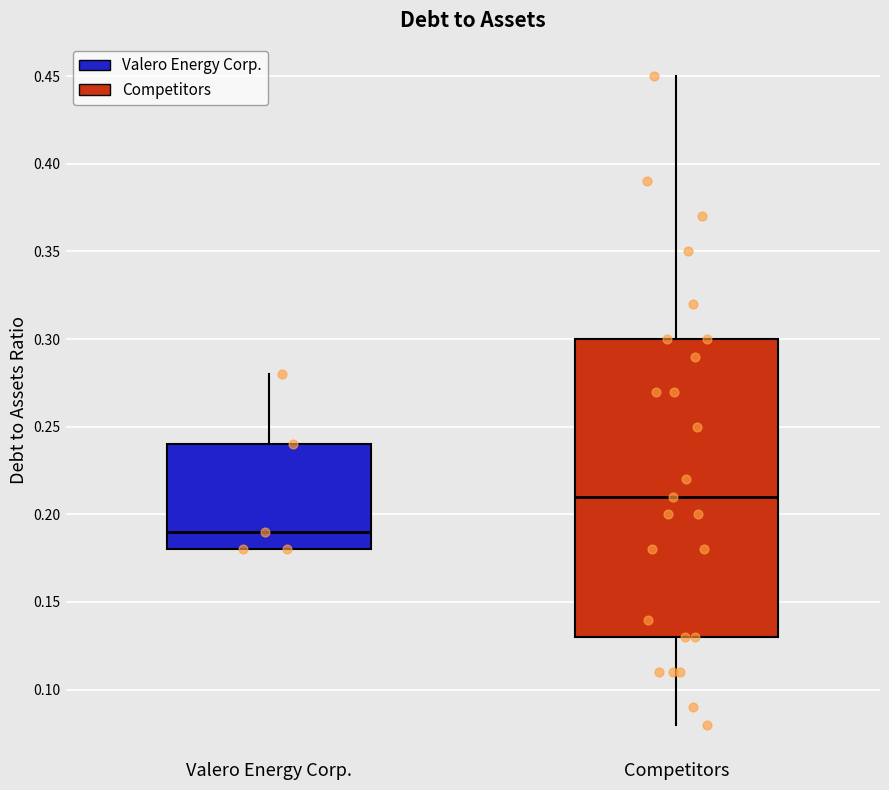

Which box has the highest median line?

Competitors